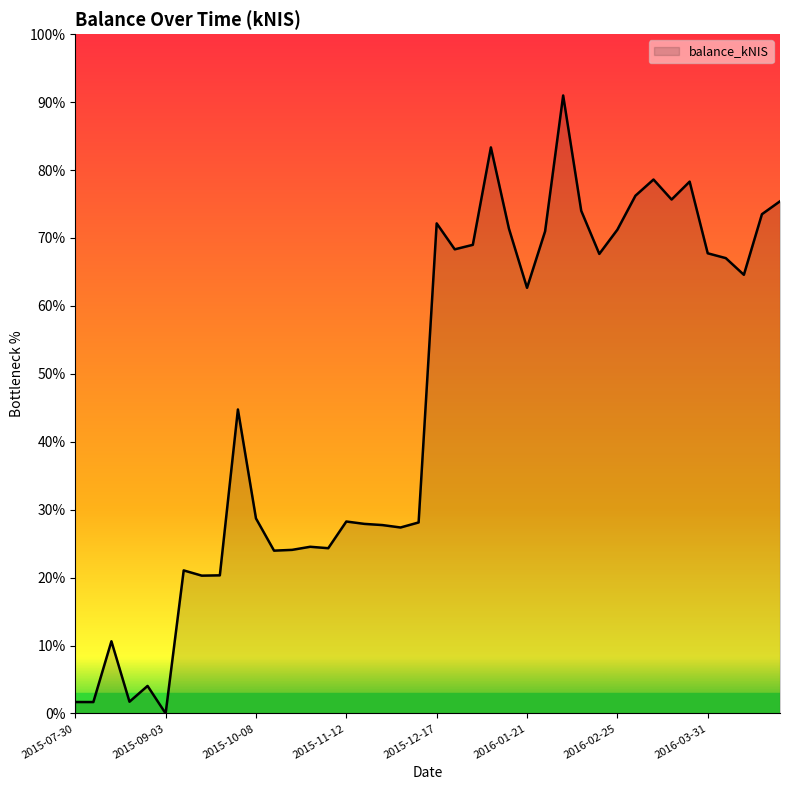

What is the label of the 11th point from the right?

2016-02-18